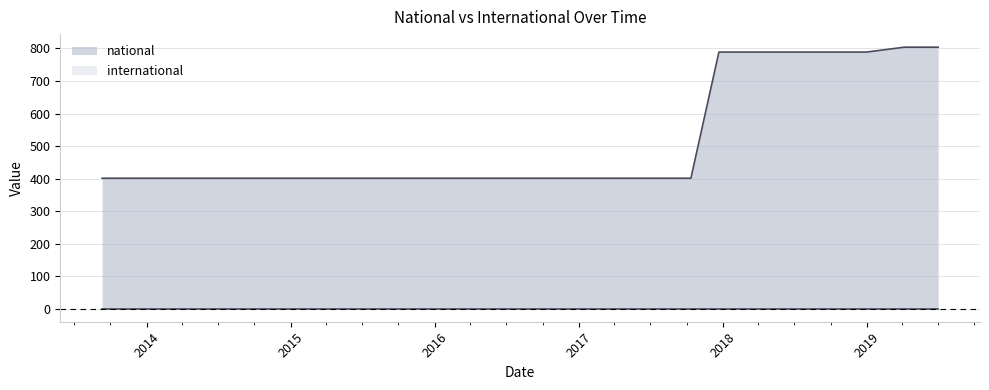

What is the label of the 3rd point from the right?

2019-01-01